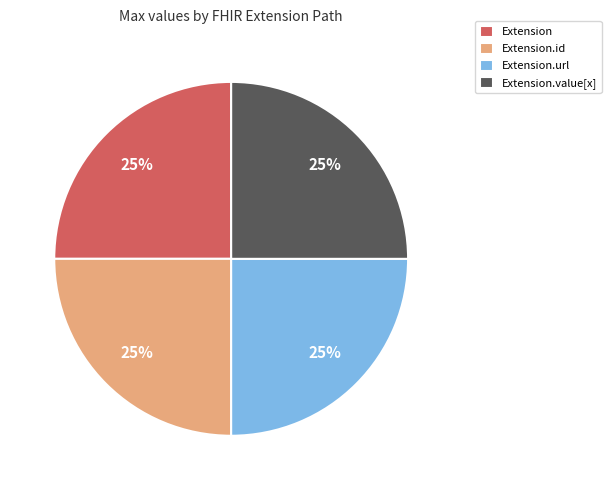

The Extension slice represents 25% of the pie. True or false?

True